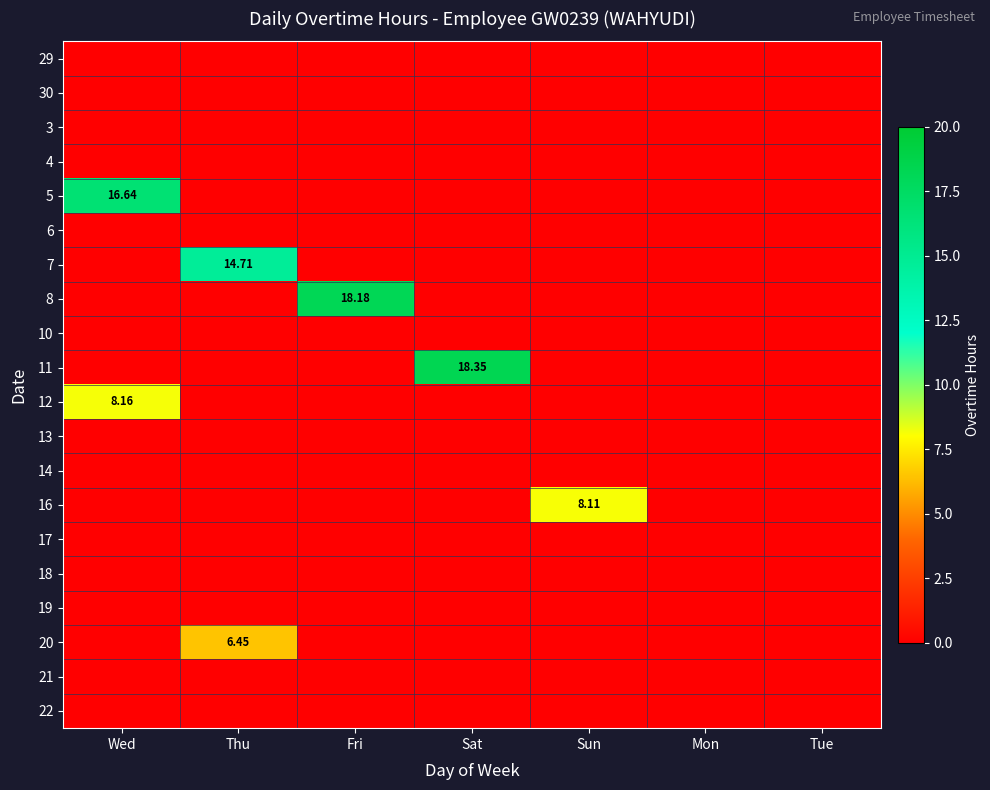

Is the value of 6 at Thu greater than the value of 19 at Sat?

No